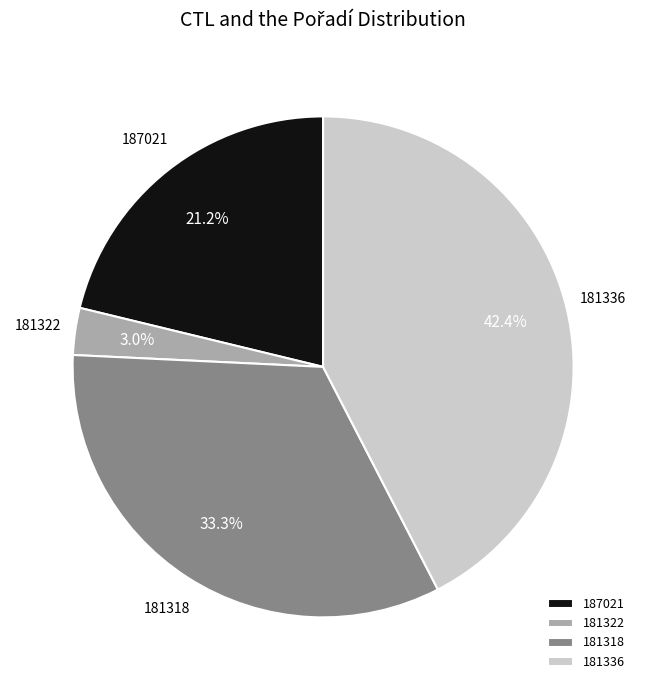

What percentage is the 181322 slice, to the nearest percent?

3%